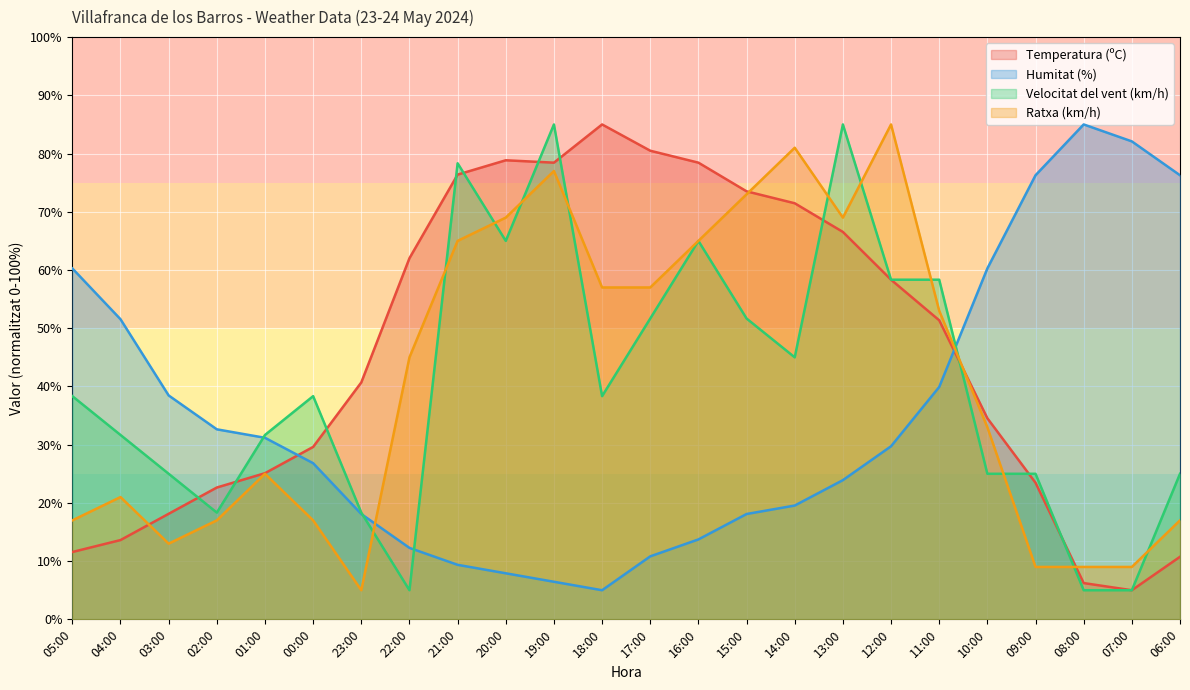

What position from the right is 14:00?

9